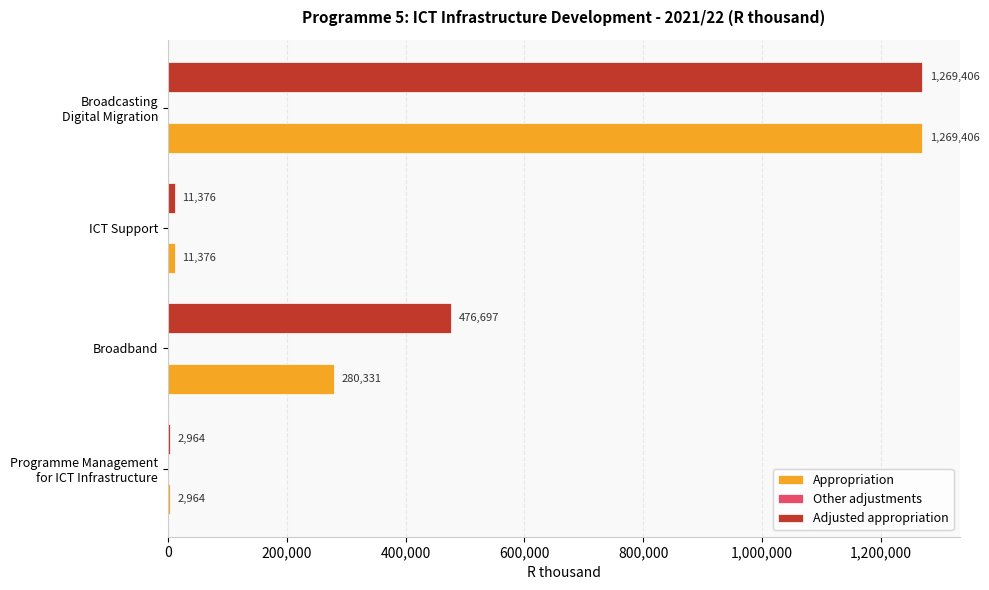

The Adjusted appropriation series shows 476697 at Broadband. True or false?

True